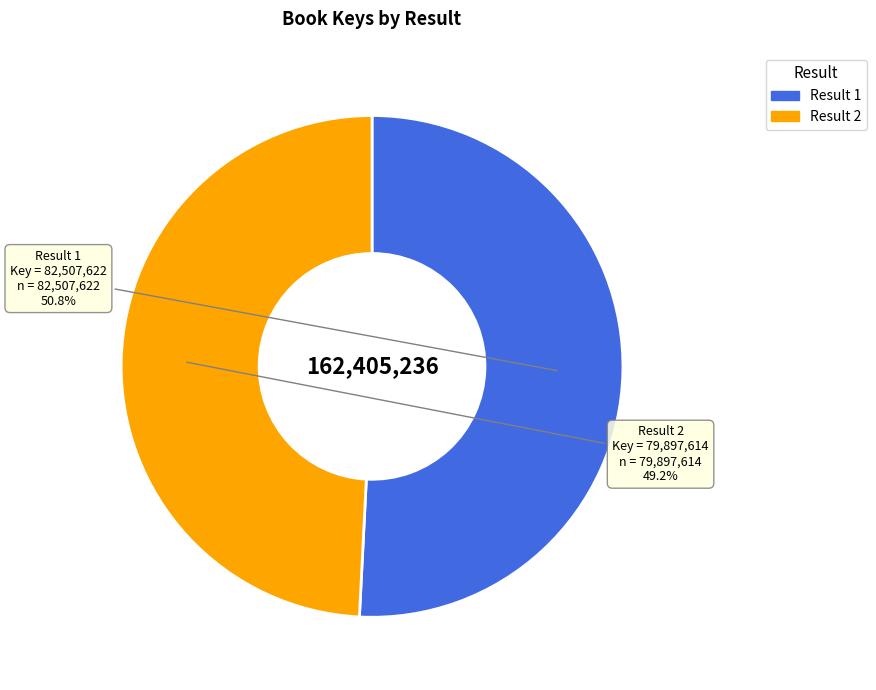

How many slices are in this pie chart?

2